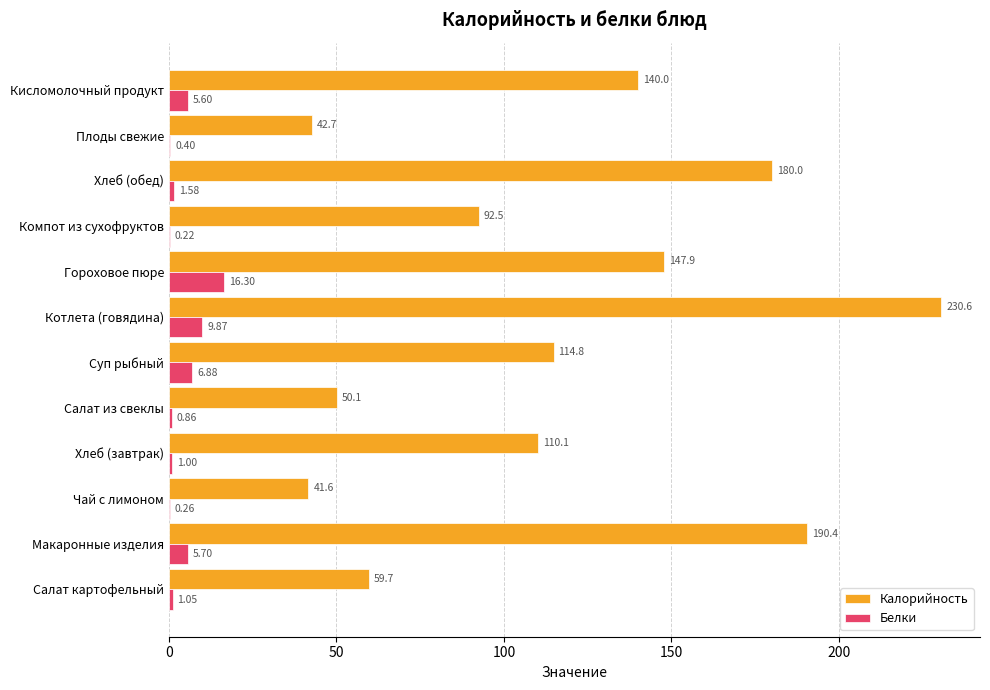

At which category does the chart reach its peak across all series?

Котлета (говядина)